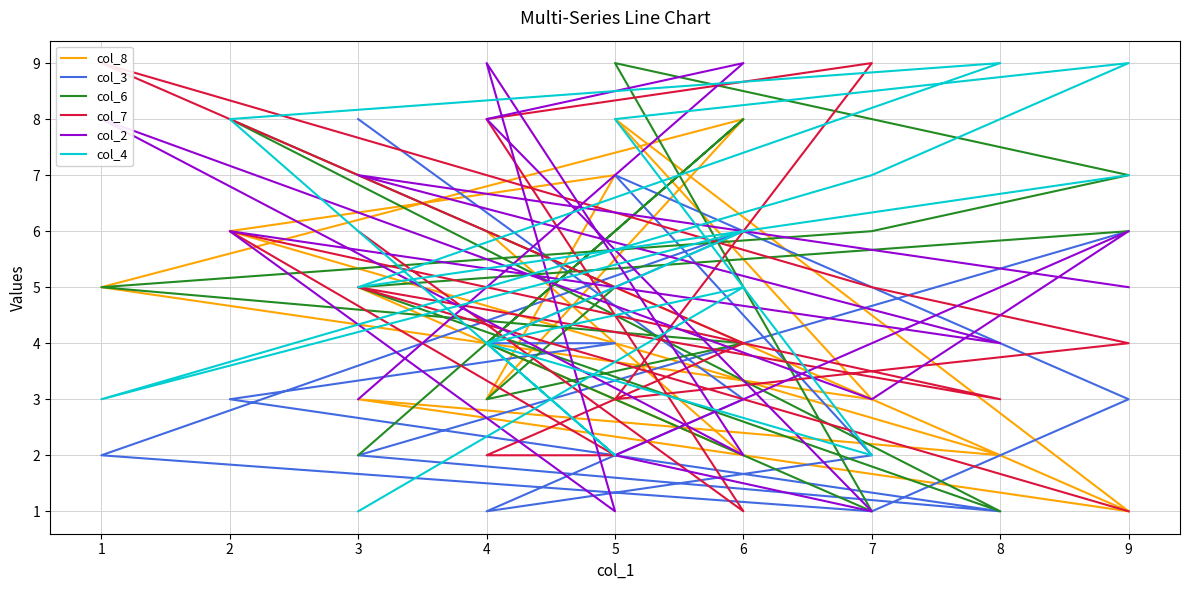

How many times do col_3 and col_2 cross each other?

8